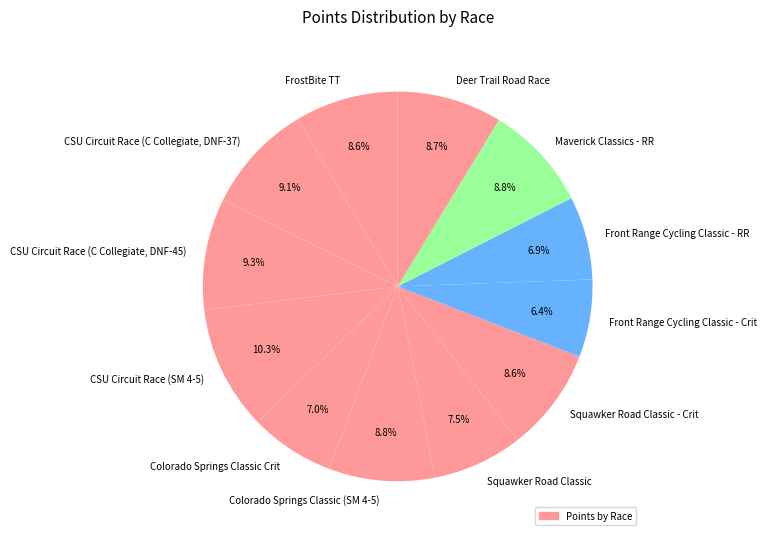

To the nearest percent, what is the difference between the largest and smallest slice percentages?

4%